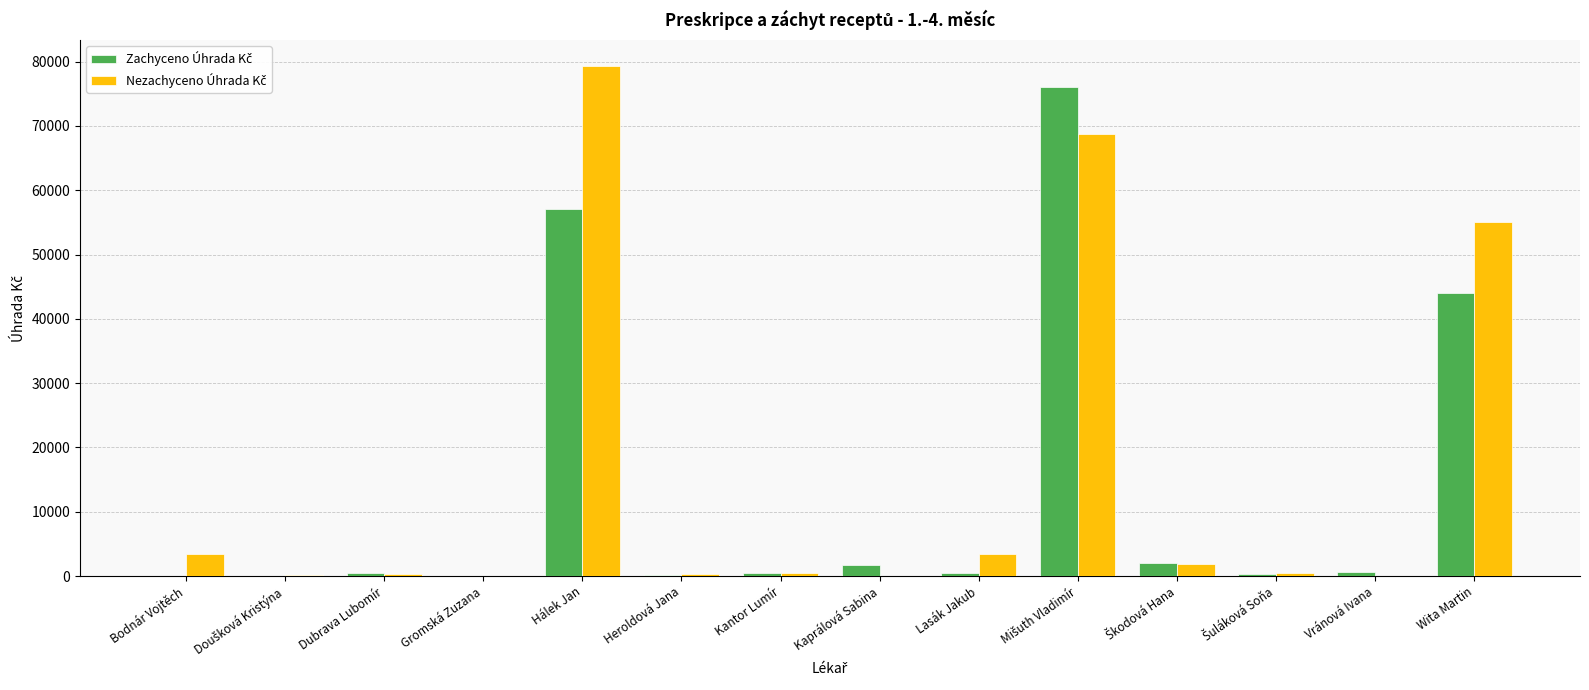

What is the maximum value shown in the chart?

79364.3